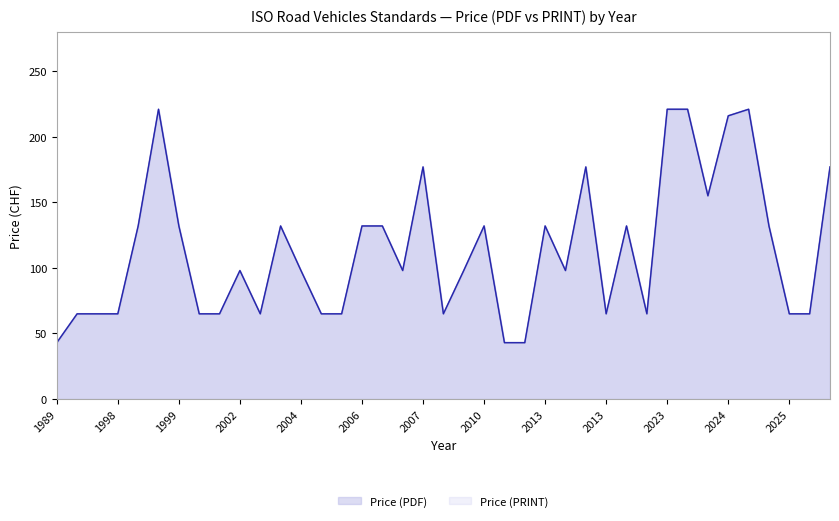

What is the sum of all Price (PRINT) values?

4438